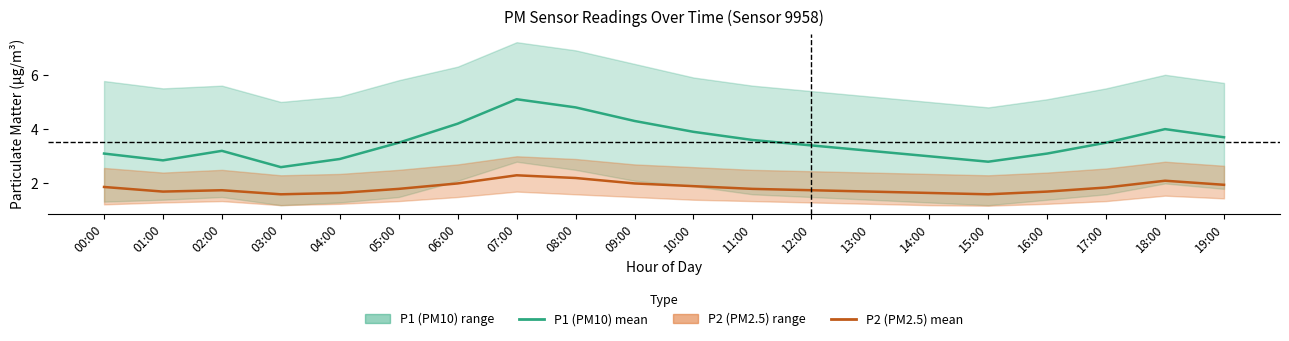

The value of P2 (PM2.5) mean at 19:00 is 3.5. True or false?

False